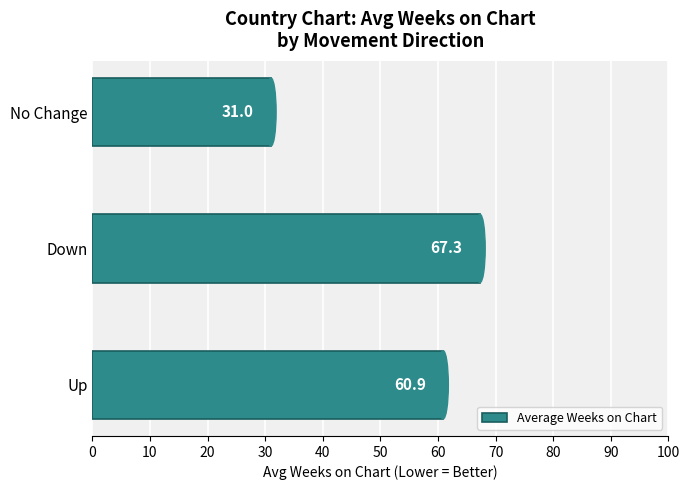

What is the average value?

53.1